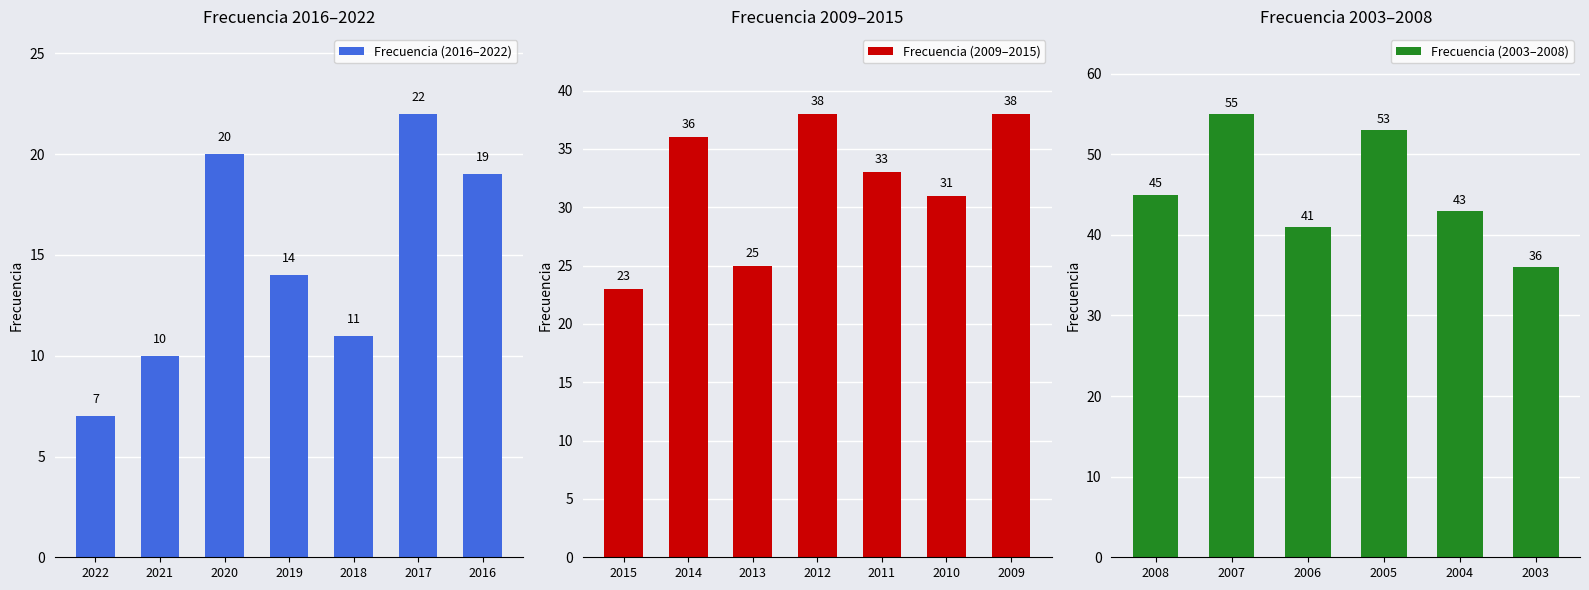

What is the change in value from 2018 to 2006?

+30